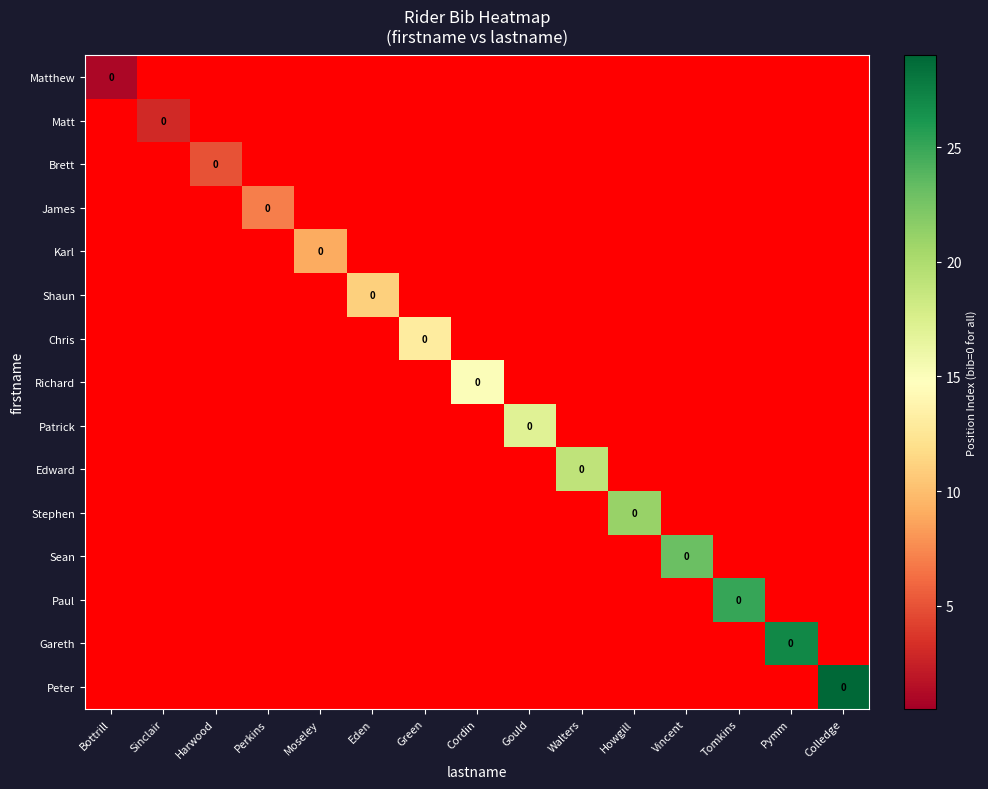

At how many categories does at least one series exceed 0?

15